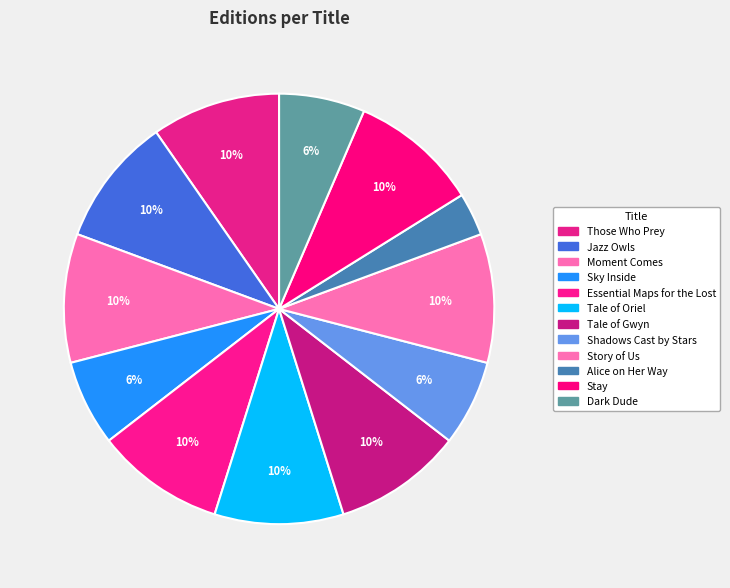

To the nearest percent, what percentage of the pie is Jazz Owls?

10%